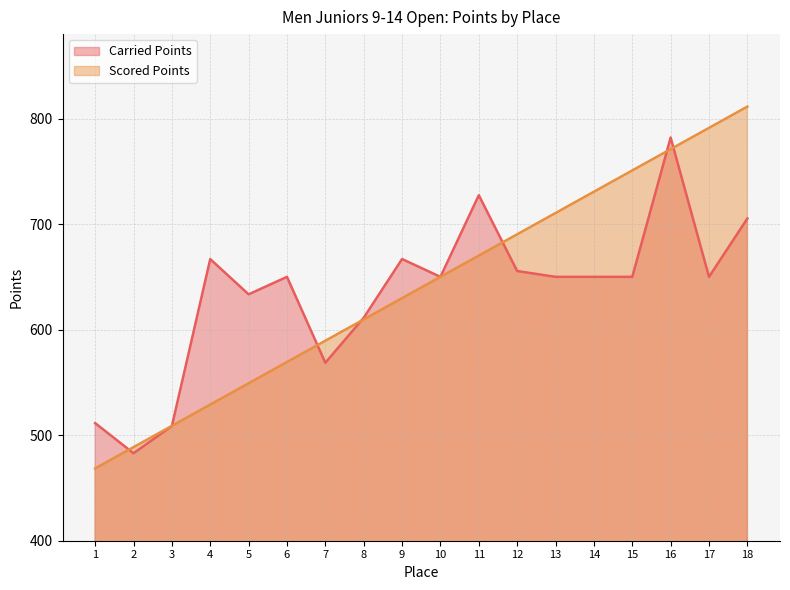

Which has a higher value, 12 or 13?

12